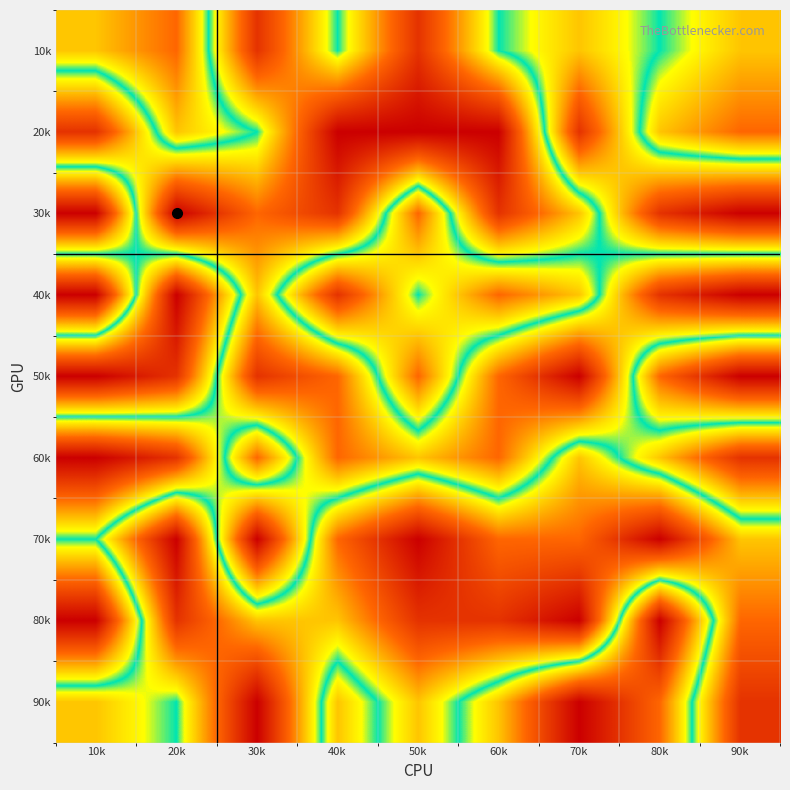

Reading left to right, what are all the values shown in this chart?

10k: 10k=4	20k=3	30k=8	40k=5	50k=8	60k=5	70k=4	80k=5	90k=6
20k: 10k=8	20k=4	30k=5	40k=9	50k=9	60k=9	70k=2	80k=6	90k=7
30k: 10k=1	20k=9	30k=7	40k=8	50k=3	60k=8	70k=6	80k=2	90k=1
40k: 10k=9	20k=1	30k=6	40k=2	50k=5	60k=3	70k=4	80k=8	90k=9
50k: 10k=1	20k=2	30k=8	40k=7	50k=3	60k=7	70k=9	80k=3	90k=1
60k: 10k=9	20k=8	30k=3	40k=7	50k=6	60k=7	70k=4	80k=6	90k=8
70k: 10k=5	20k=1	30k=9	40k=3	50k=1	60k=3	70k=3	80k=1	90k=4
80k: 10k=9	20k=2	30k=4	40k=4	50k=2	60k=2	70k=1	80k=9	90k=3
90k: 10k=4	20k=5	30k=1	40k=6	50k=4	60k=6	70k=9	80k=7	90k=2